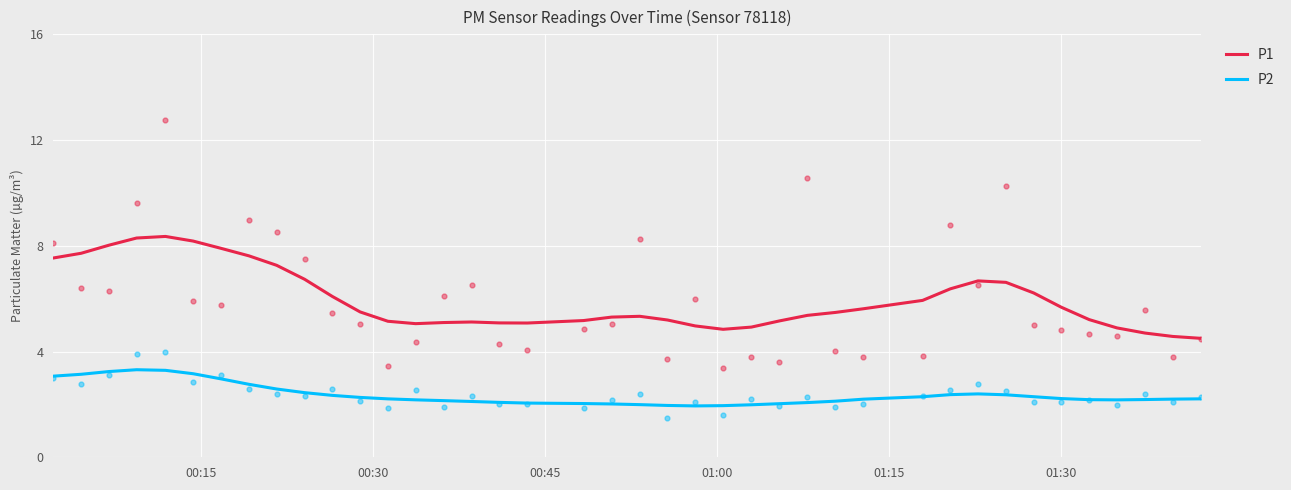

What are all the series names shown in the legend?

P1, P2